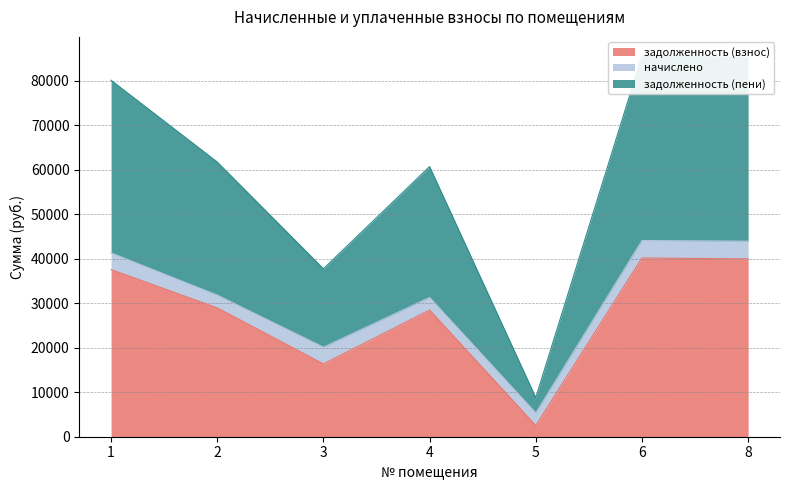

Which series has the largest range (max minus min)?

задолженность (пени)